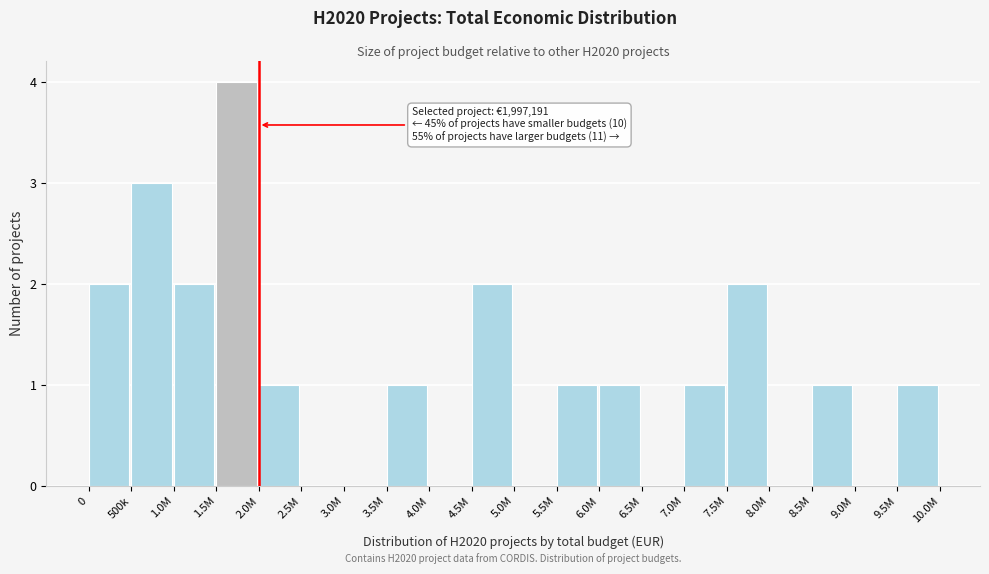

Reading left to right, transcribe all the data shown in this chart.

0=2	500k=3	1.0M=2	1.5M=4	2.0M=1	2.5M=0	3.0M=0	3.5M=1	4.0M=0	4.5M=2	5.0M=0	5.5M=1	6.0M=1	6.5M=0	7.0M=1	7.5M=2	8.0M=0	8.5M=1	9.0M=0	9.5M=1